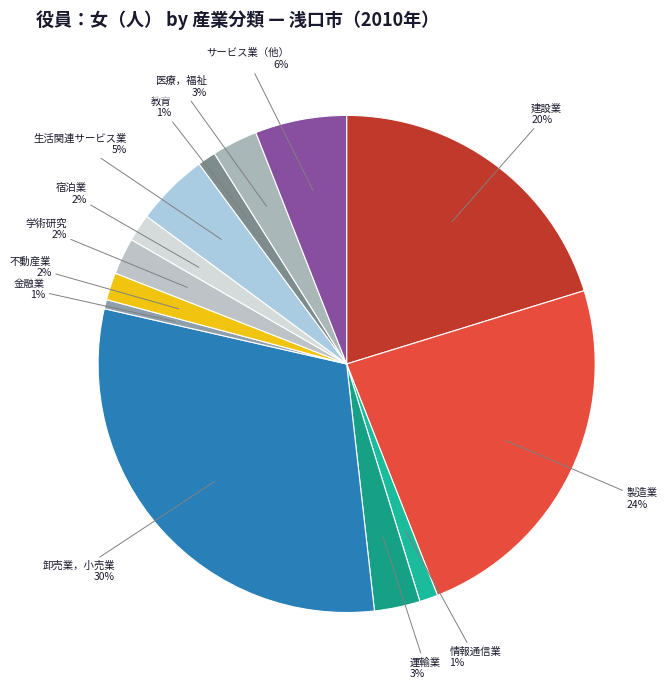

Does 製造業 account for over 50% of the chart?

No